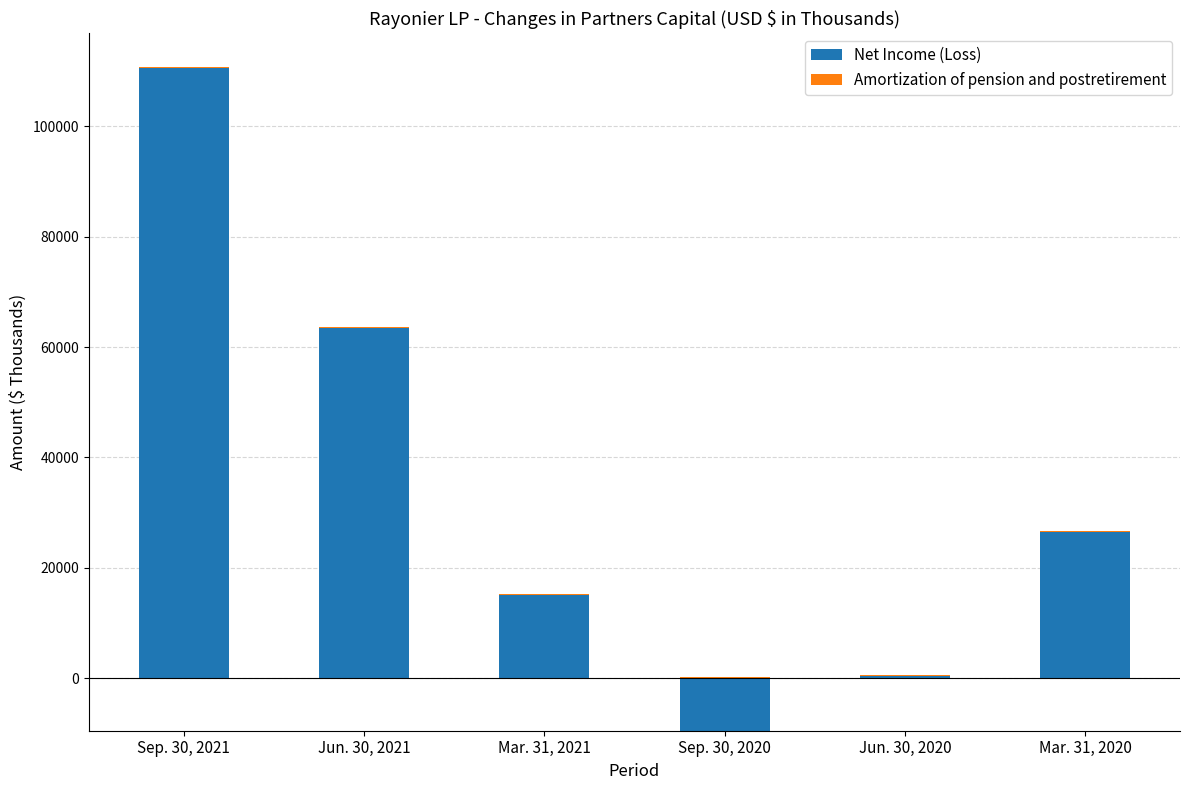

What position from the left is Mar. 31, 2021?

3